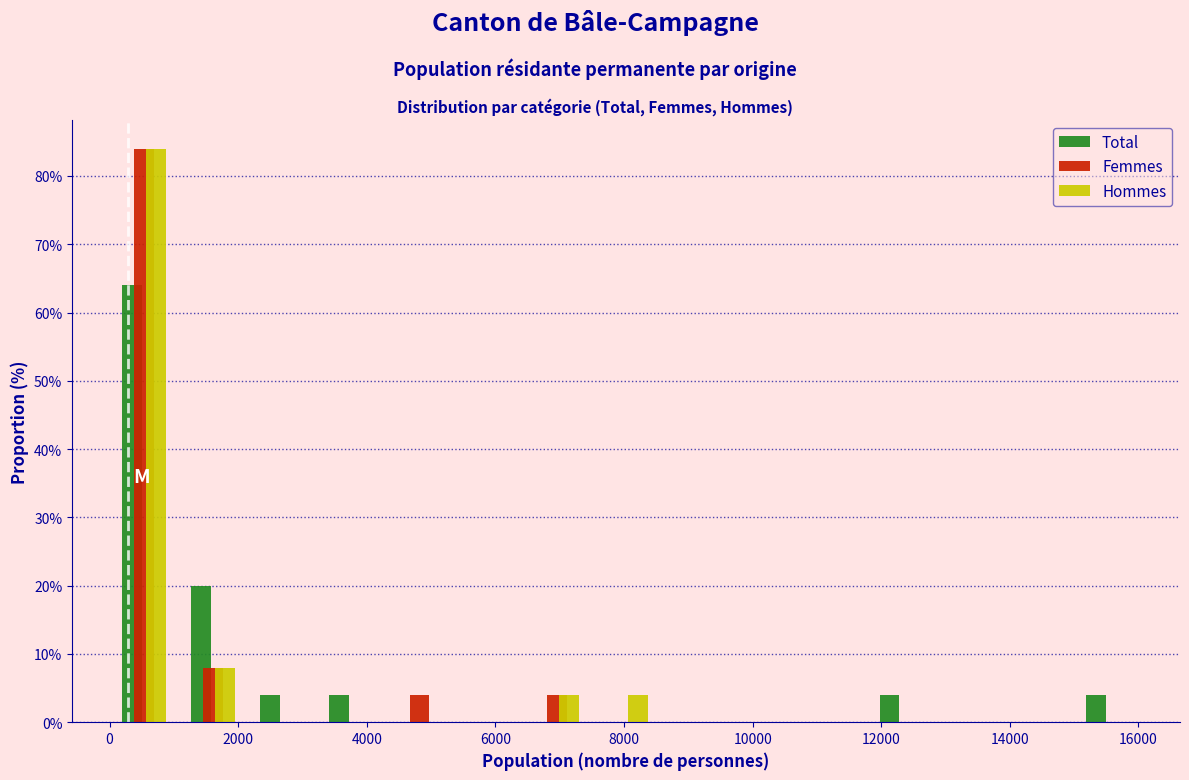

What is the height of the Femmes bar covering 6400 to 7400 on the x-axis? Neither the bar edges nor the heights are printed on the chart, so give them approximately, as read against the axes.

4